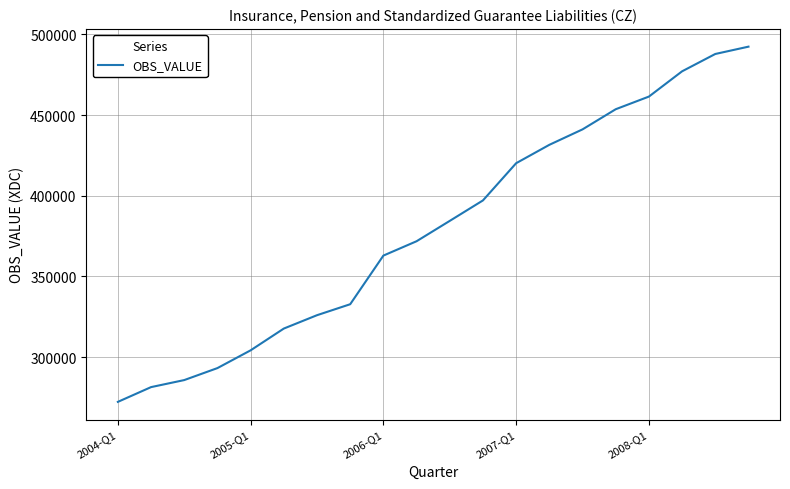

What is the smallest value displayed?

272253